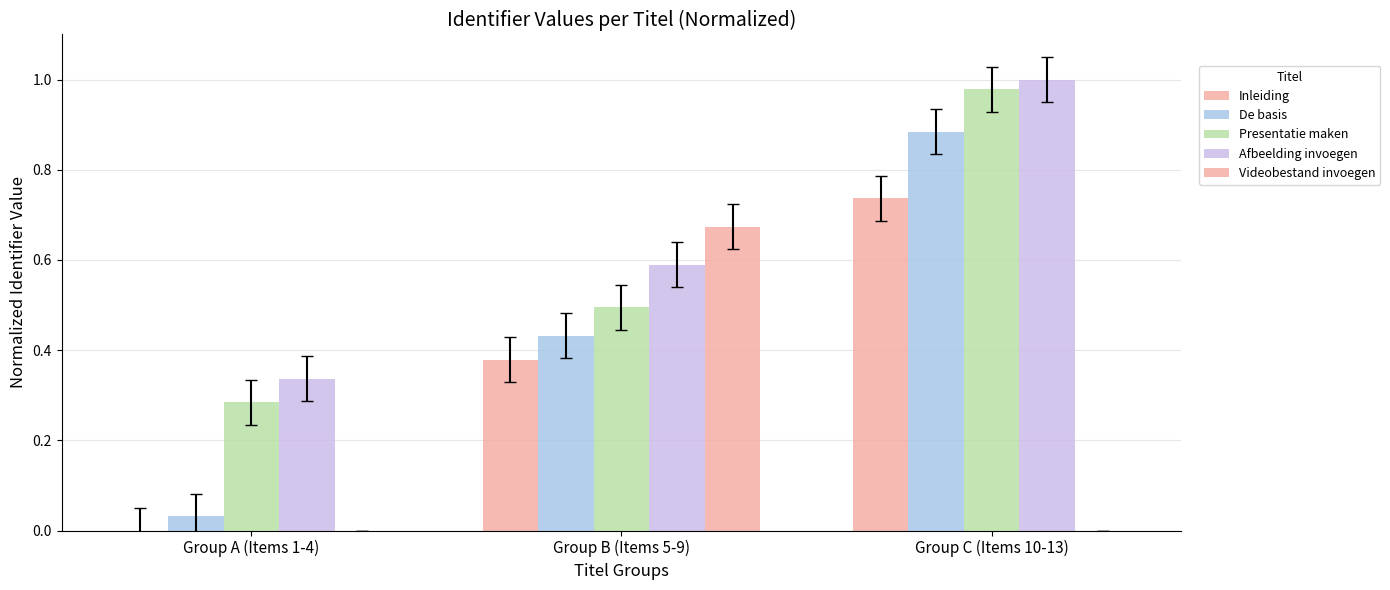

Which series has the largest total across all categories?

Afbeelding invoegen